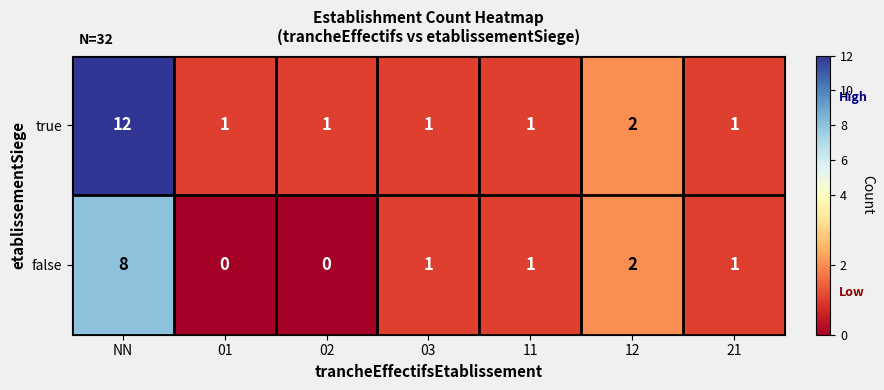

What is the difference between the maximum and minimum values in the false series?

8